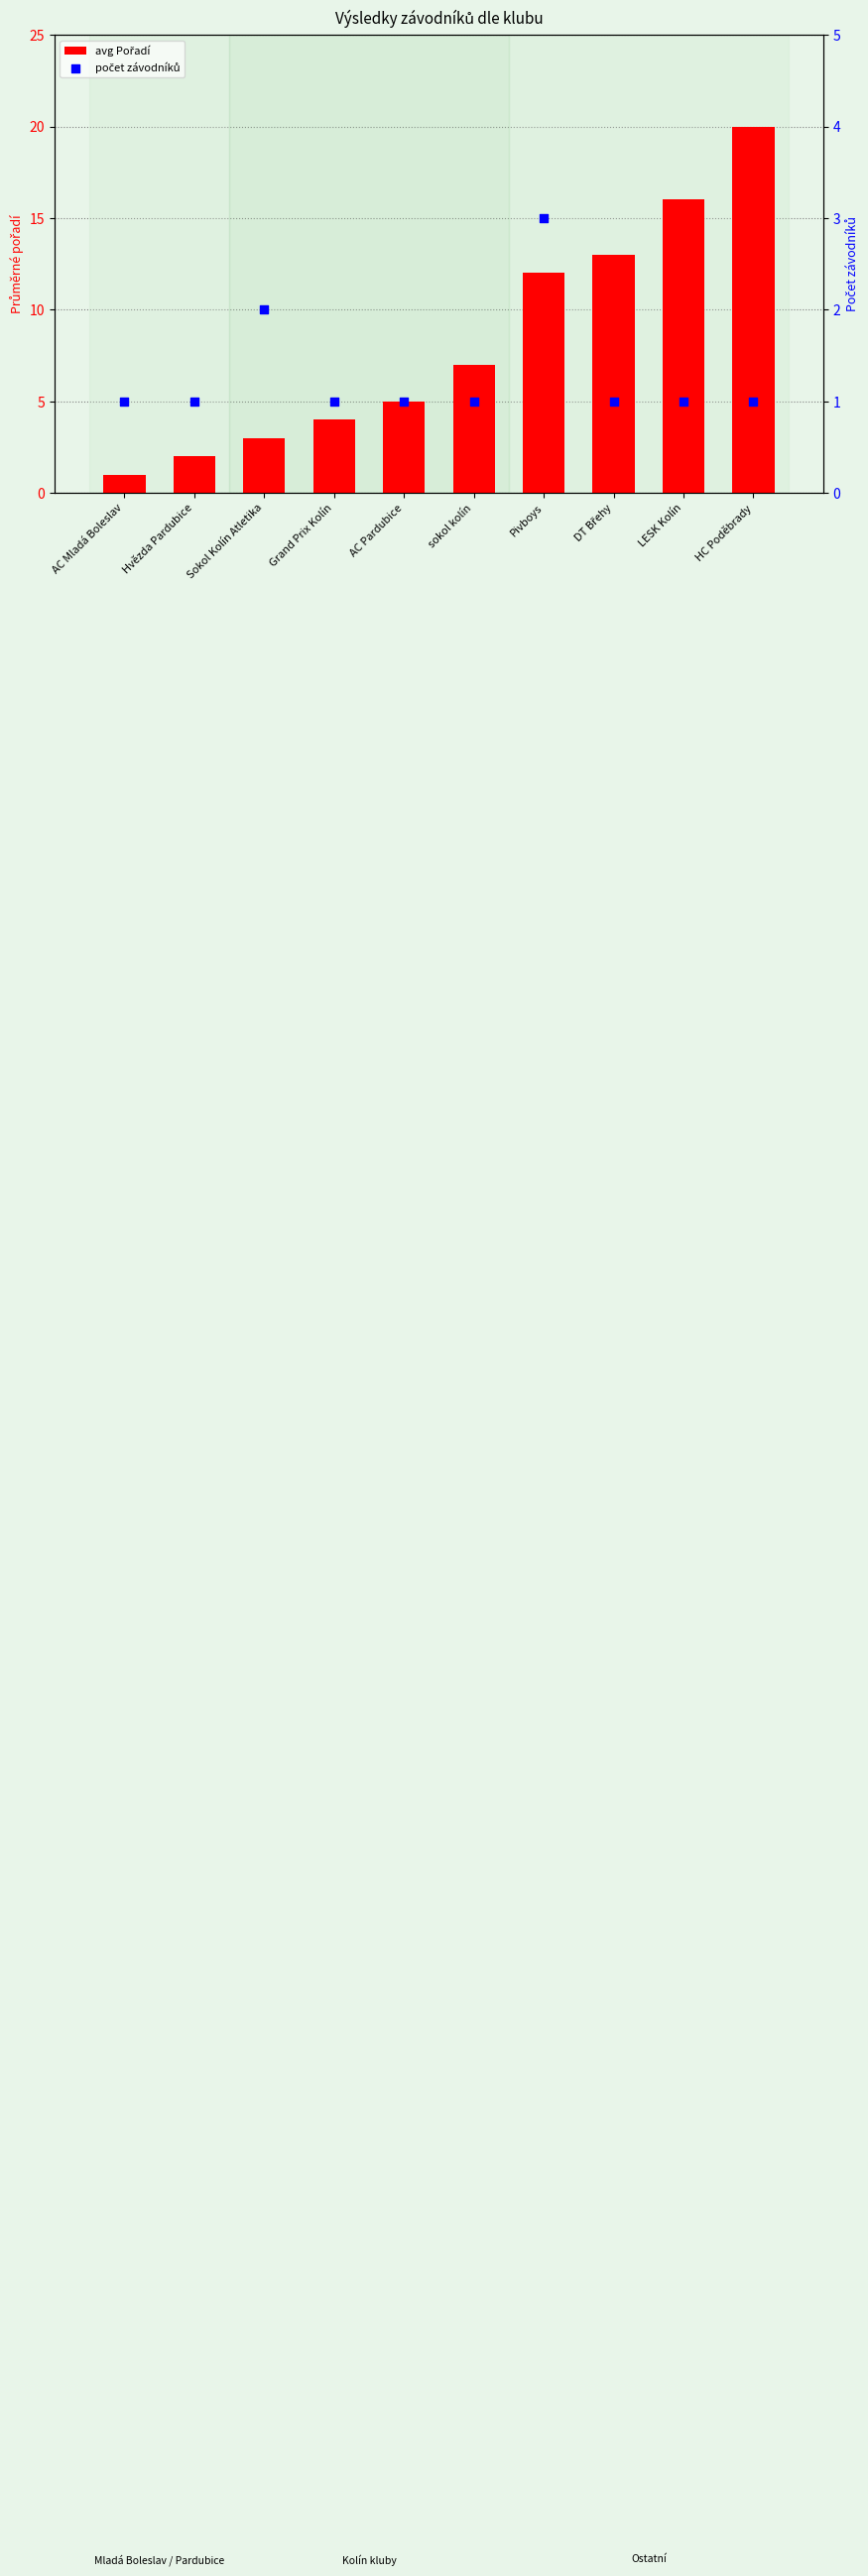

Which series contains the highest Y value?

avg Pořadí